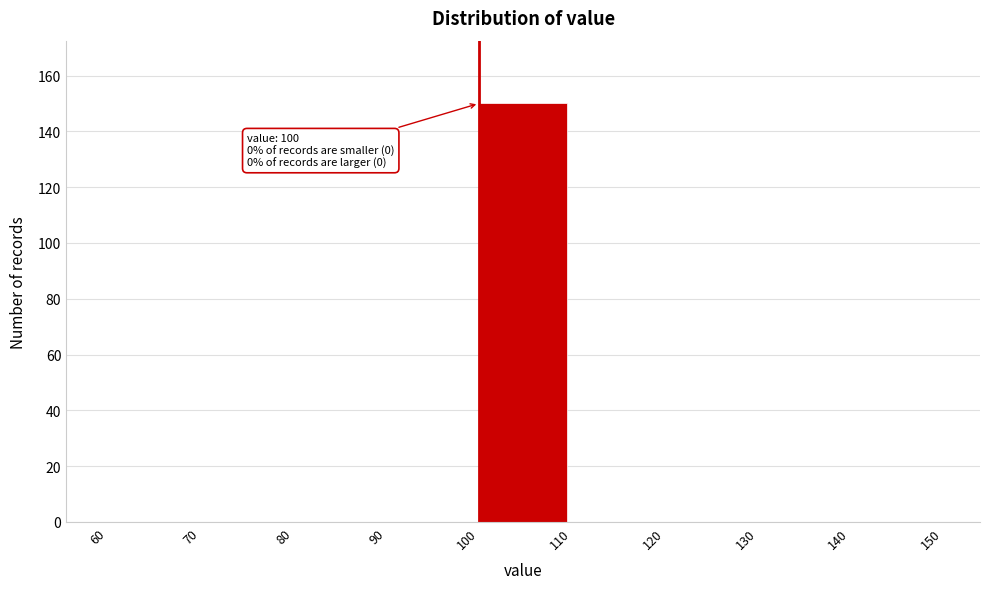

Over which range of the x-axis is the bar tallest?

100 to 110